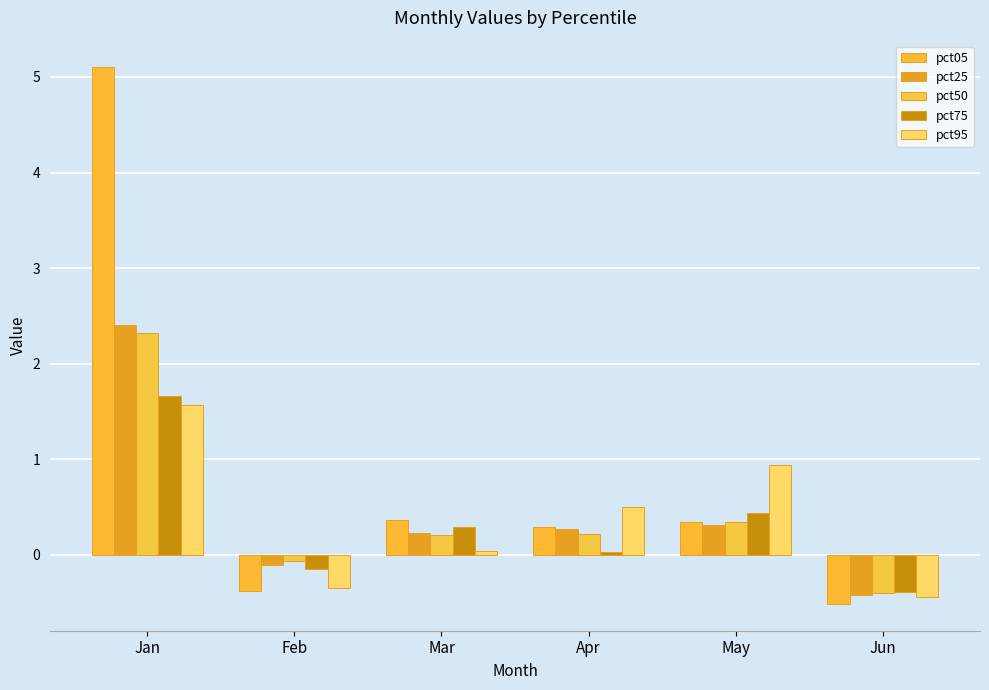

Reading right to left, transcribe all the data shown in this chart.

pct05: Jun=-0.5	May=0.3	Apr=0.3	Mar=0.4	Feb=-0.4	Jan=5.1
pct25: Jun=-0.4	May=0.3	Apr=0.3	Mar=0.2	Feb=-0.1	Jan=2.4
pct50: Jun=-0.4	May=0.3	Apr=0.2	Mar=0.2	Feb=-0.1	Jan=2.3
pct75: Jun=-0.4	May=0.4	Apr=0.0	Mar=0.3	Feb=-0.2	Jan=1.7
pct95: Jun=-0.4	May=0.9	Apr=0.5	Mar=0.0	Feb=-0.3	Jan=1.6